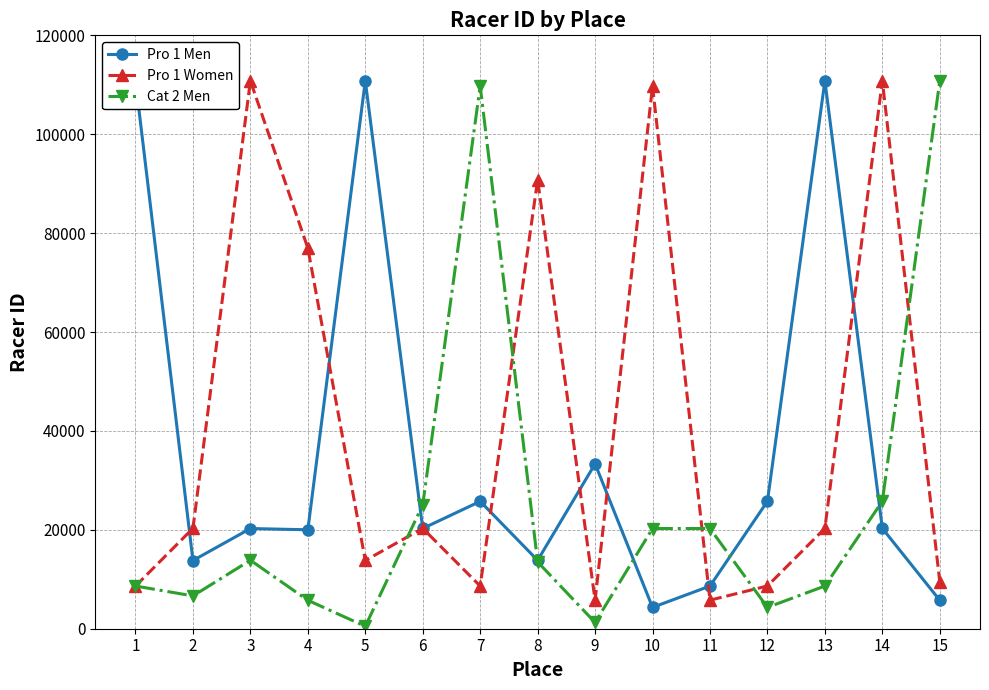

Where does the Pro 1 Women series first go above 20298?

2